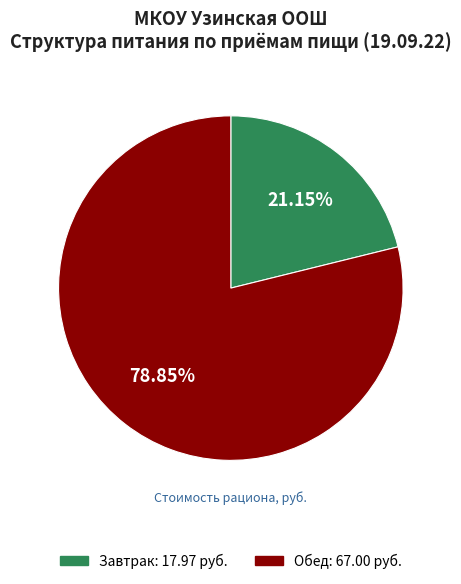

Combined, what portion of the pie is Завтрак and Обед?

100.0%